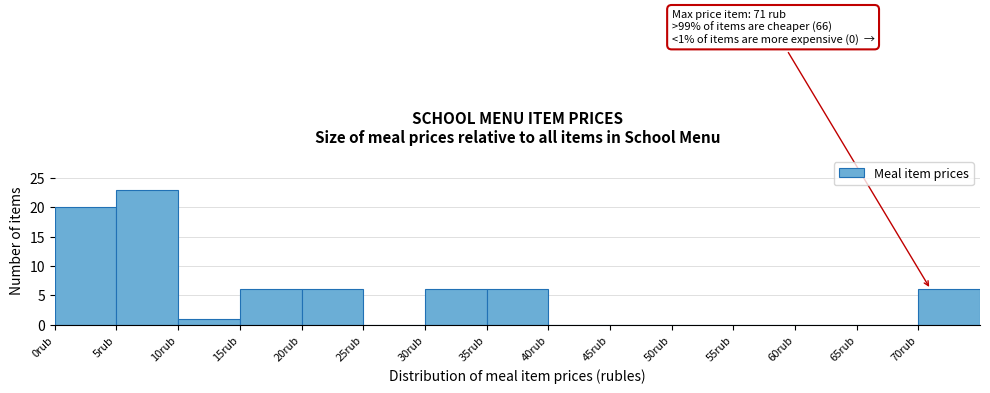

Over which range of the x-axis is the bar tallest?

5 to 10